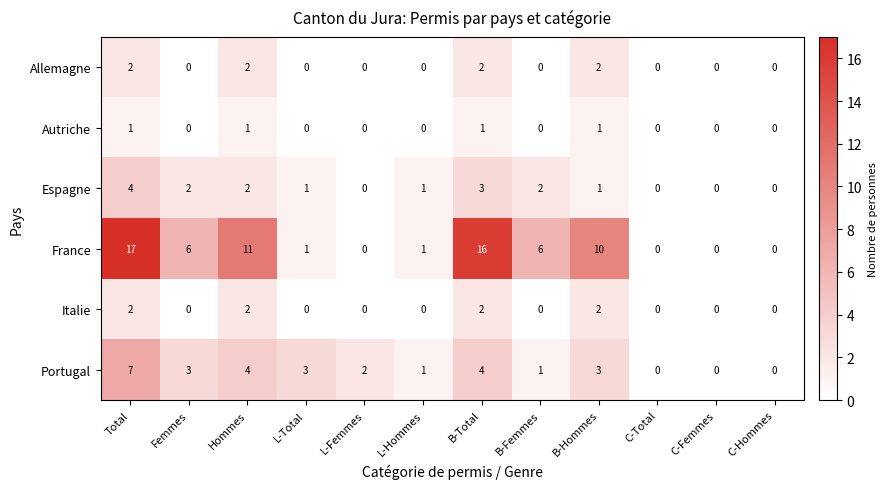

What is the maximum value shown in the chart?

17